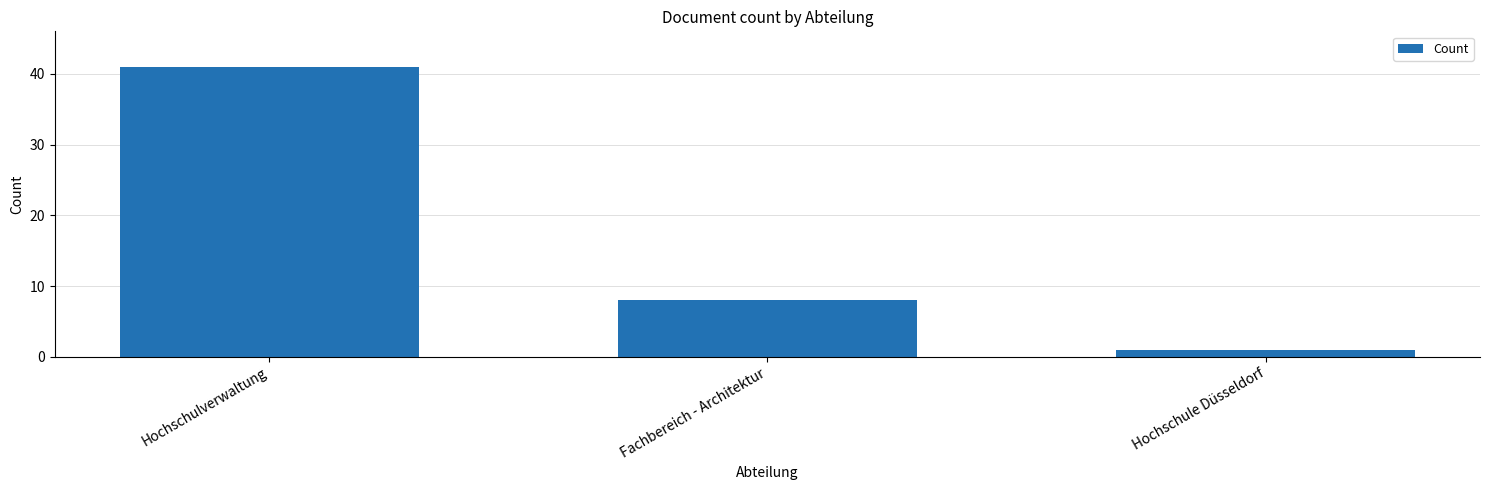

Which category has the highest value across all series?

Hochschulverwaltung